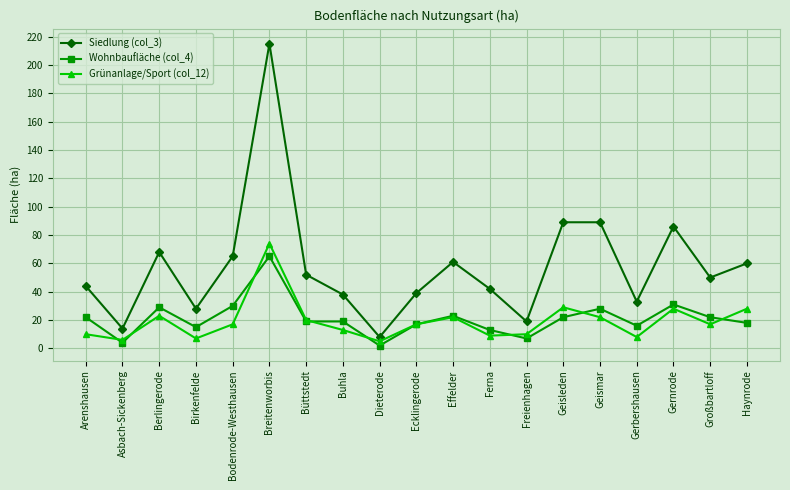

True or false: Siedlung (col_3) has a value of 39 at Ecklingerode.

True